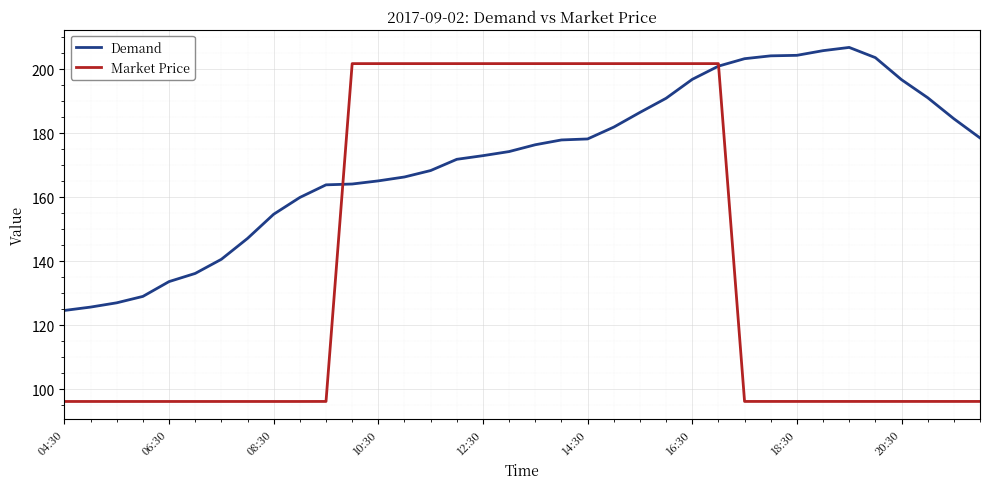

Rank the series by their average value, from lowest to highest.

Market Price, Demand